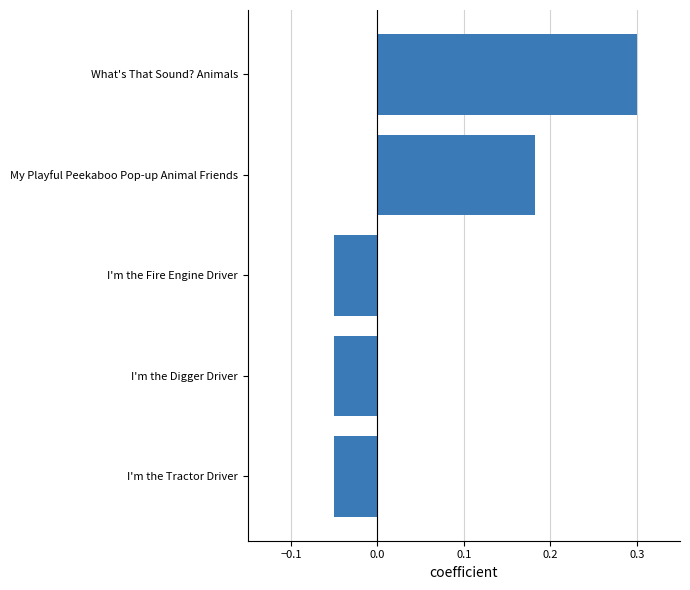

What is the greatest value displayed?

0.3